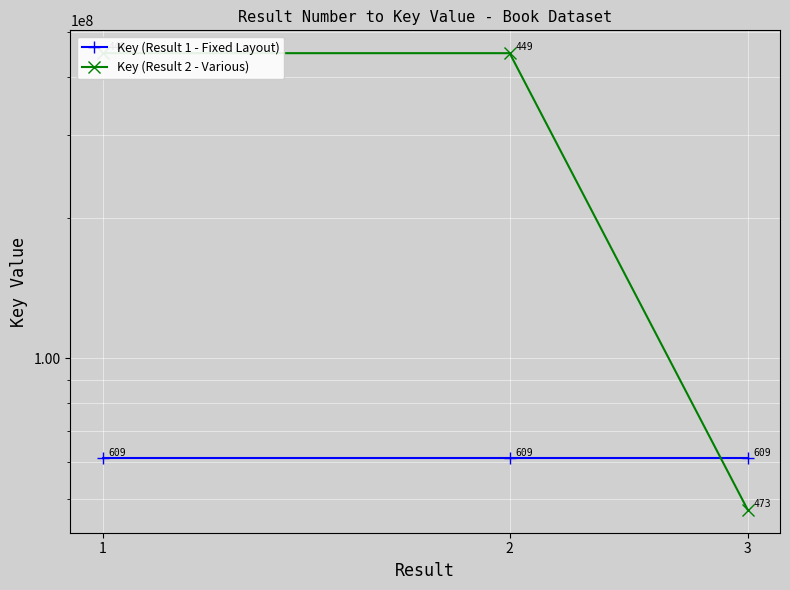

What is the total value across all series at 3?

108349380